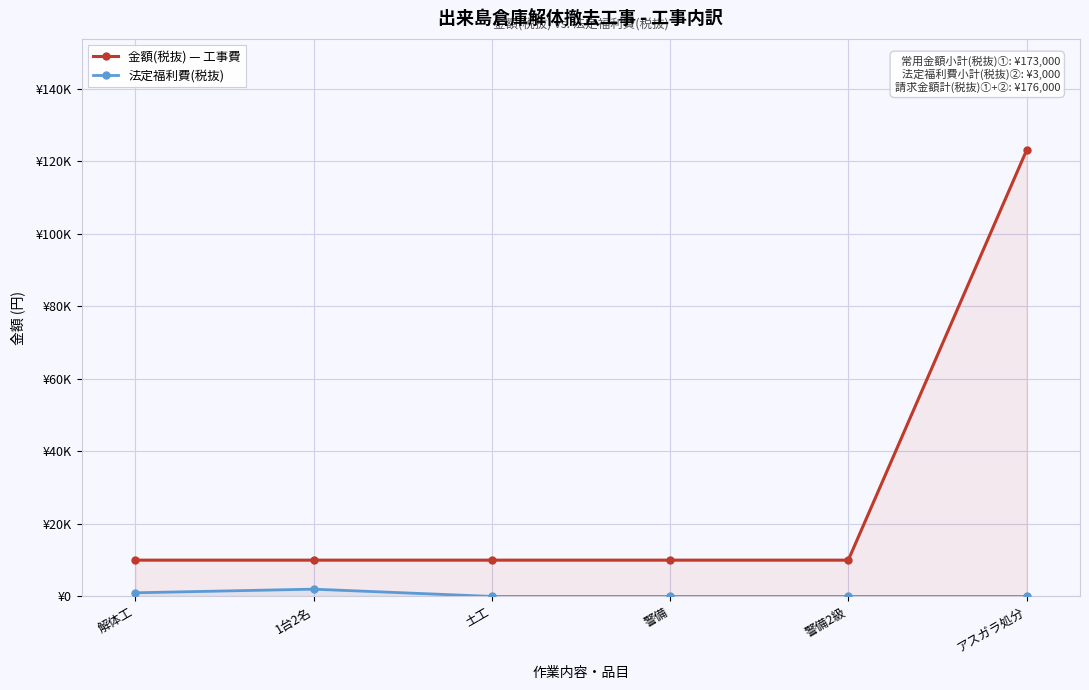

Rank the series at 土工 from lowest to highest value.

法定福利費(税抜), 金額(税抜) — 工事費